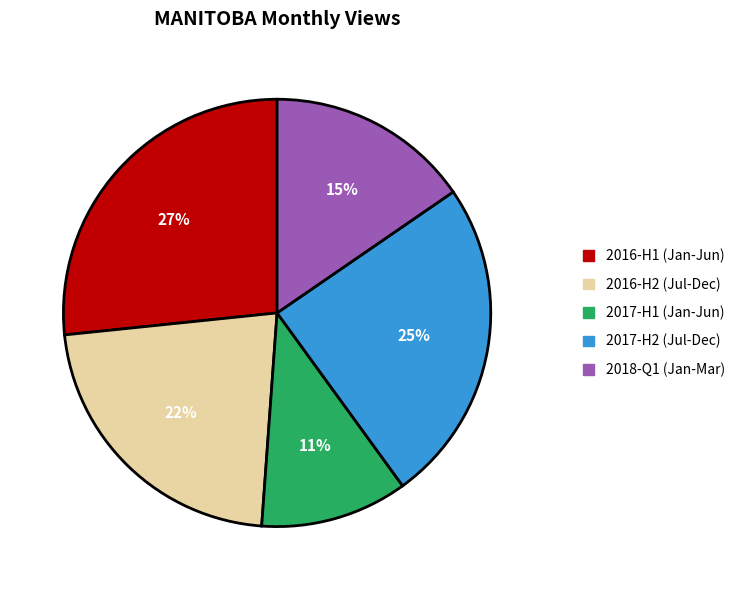

What is the largest slice in the pie chart?

2016-H1 (Jan-Jun)